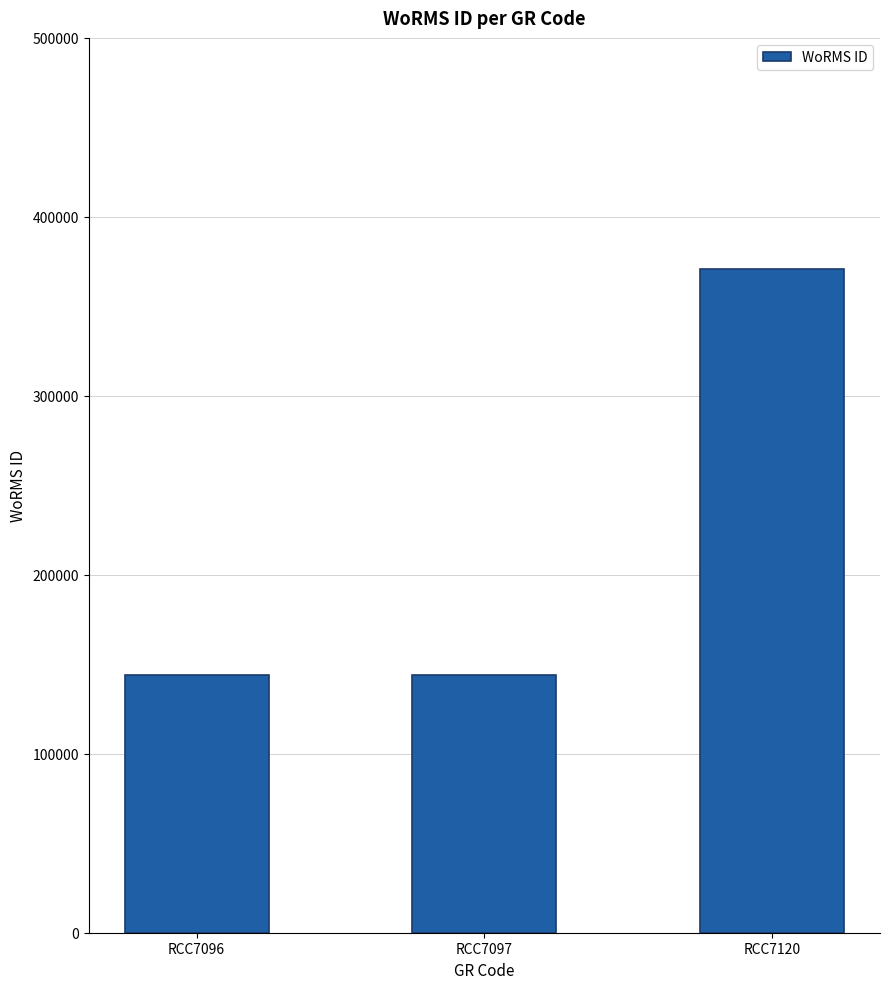

Reading left to right, transcribe all the data shown in this chart.

144099	144099	371106